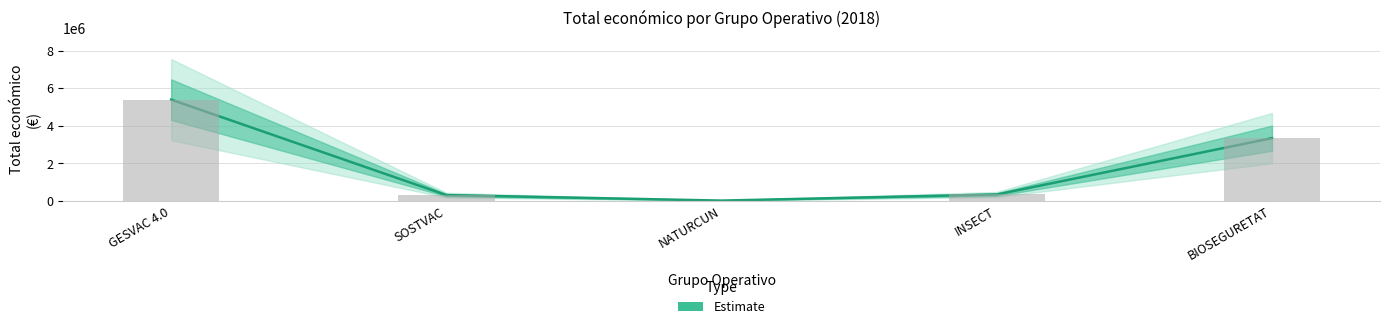

Read the value at BIOSEGURETAT, to the nearest 10.

3342250